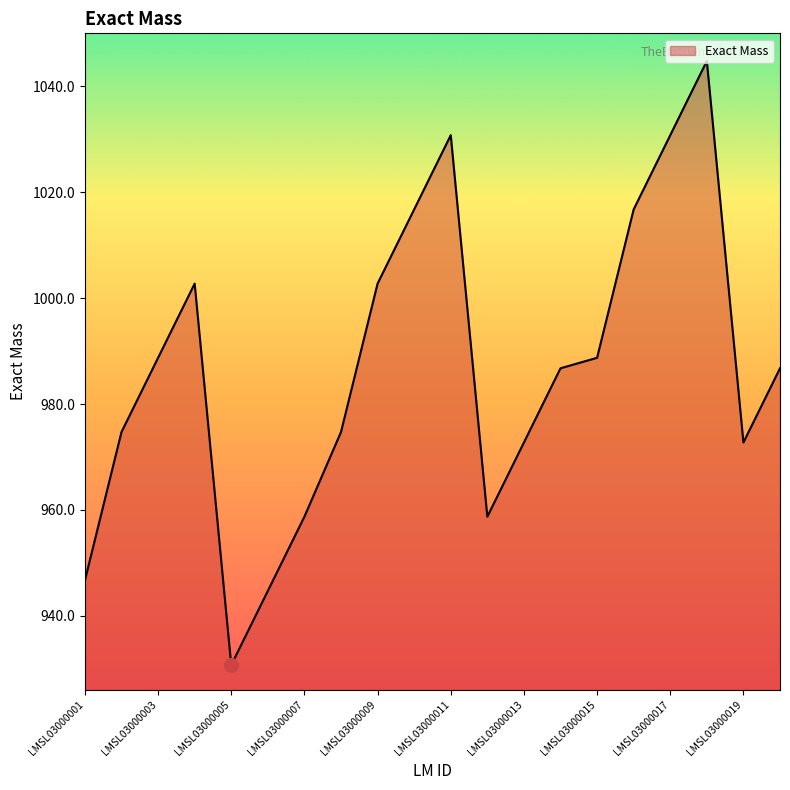

What is the minimum value shown in the chart?

930.7